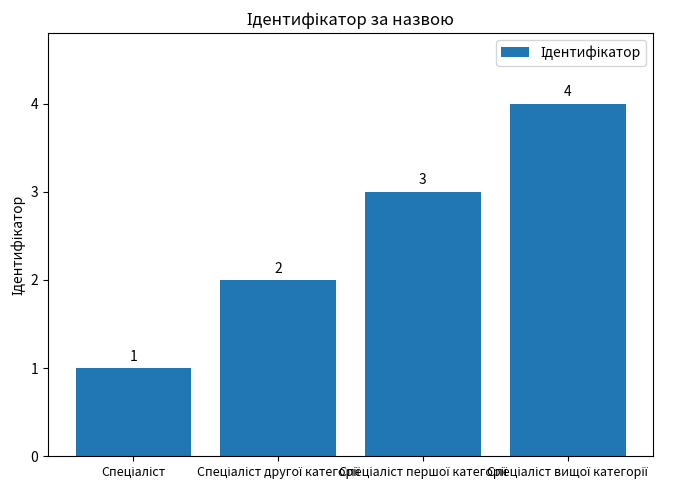

What is the value of the 4th bar from the left?

4